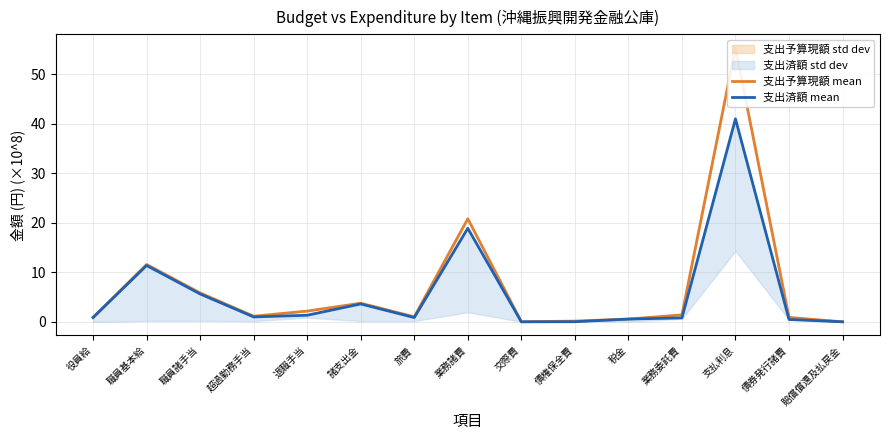

At which category is the sum across all series the highest?

支払利息